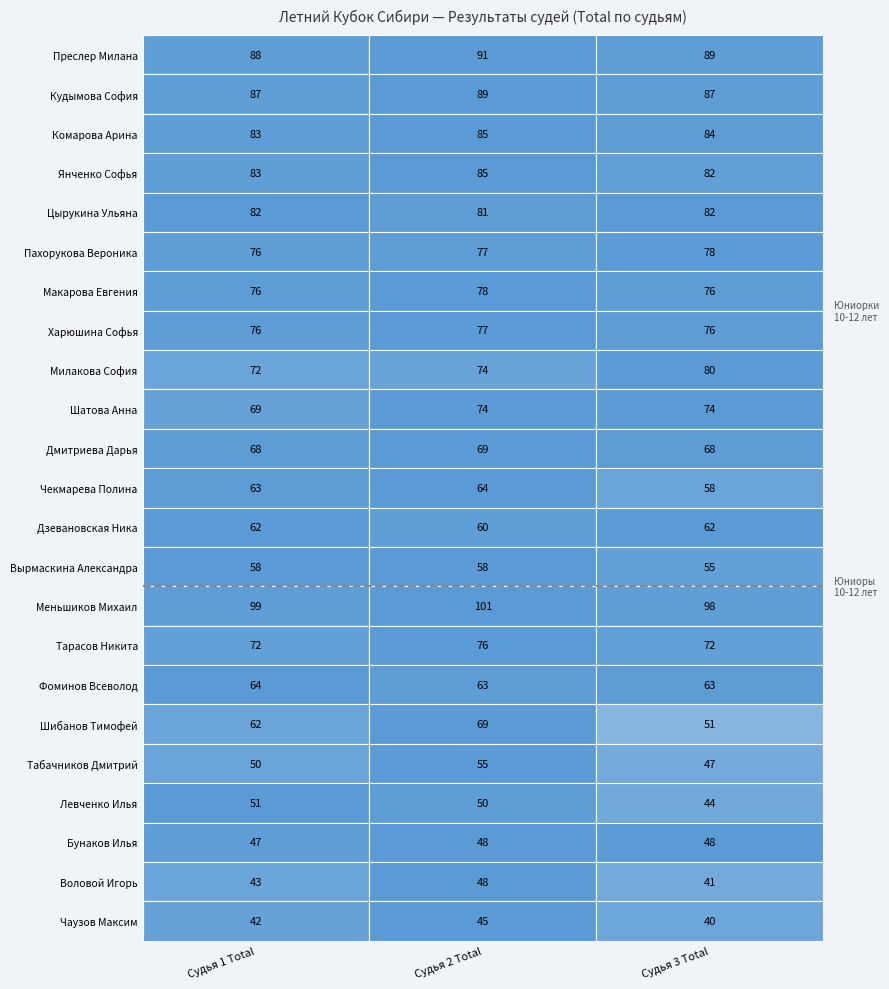

Reading right to left, extract all data points from this chart.

Преслер Милана: 89	91	88
Кудымова София: 87	89	87
Комарова Арина: 84	85	83
Янченко Софья: 82	85	83
Цырукина Ульяна: 82	81	82
Пахорукова Вероника: 78	77	76
Макарова Евгения: 76	78	76
Харюшина Софья: 76	77	76
Милакова София: 80	74	72
Шатова Анна: 74	74	69
Дмитриева Дарья: 68	69	68
Чекмарева Полина: 58	64	63
Дзевановская Ника: 62	60	62
Вырмаскина Александра: 55	58	58
Меньшиков Михаил: 98	101	99
Тарасов Никита: 72	76	72
Фоминов Всеволод: 63	63	64
Шибанов Тимофей: 51	69	62
Табачников Дмитрий: 47	55	50
Левченко Илья: 44	50	51
Бунаков Илья: 48	48	47
Воловой Игорь: 41	48	43
Чаузов Максим: 40	45	42